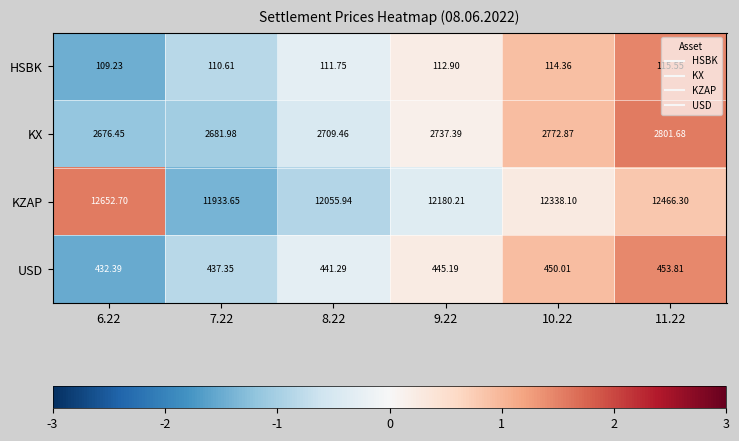

How many series are shown in this chart?

4